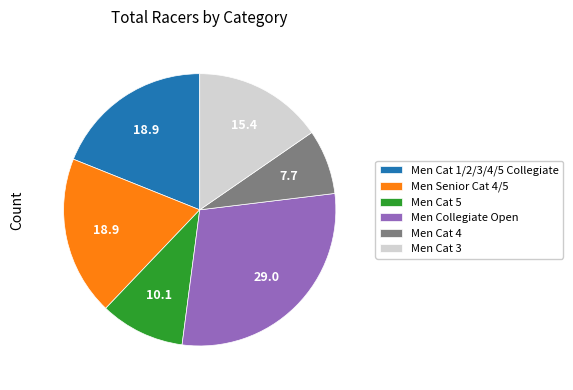

What is the largest slice in the pie chart?

Men Collegiate Open